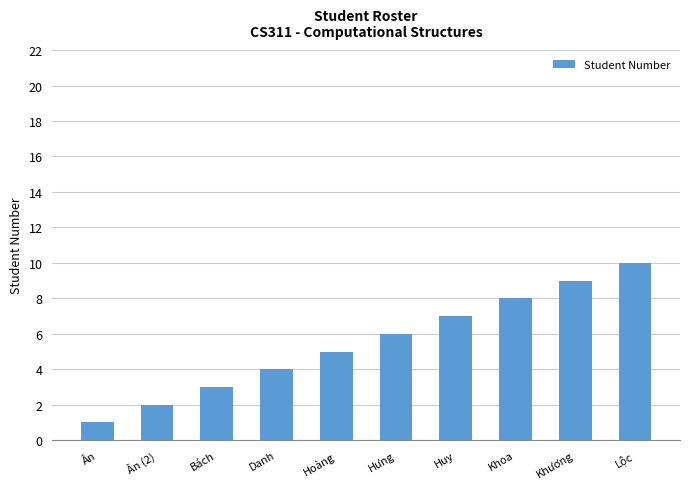

What is the difference between the maximum and minimum values?

9